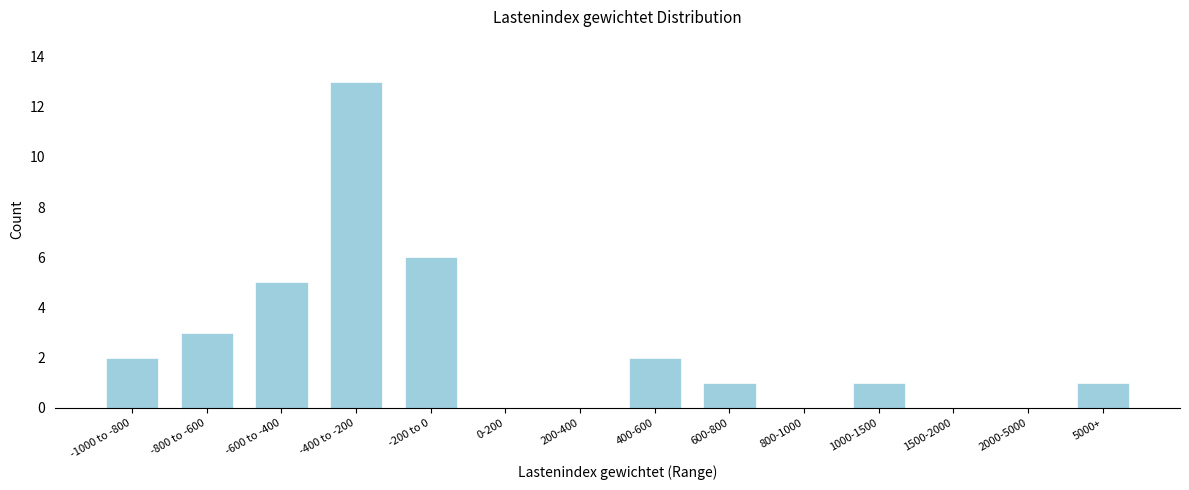

Reading right to left, list all the values displayed in this chart.

5000+=1	2000-5000=0	1500-2000=0	1000-1500=1	800-1000=0	600-800=1	400-600=2	200-400=0	0-200=0	-200 to 0=6	-400 to -200=13	-600 to -400=5	-800 to -600=3	-1000 to -800=2